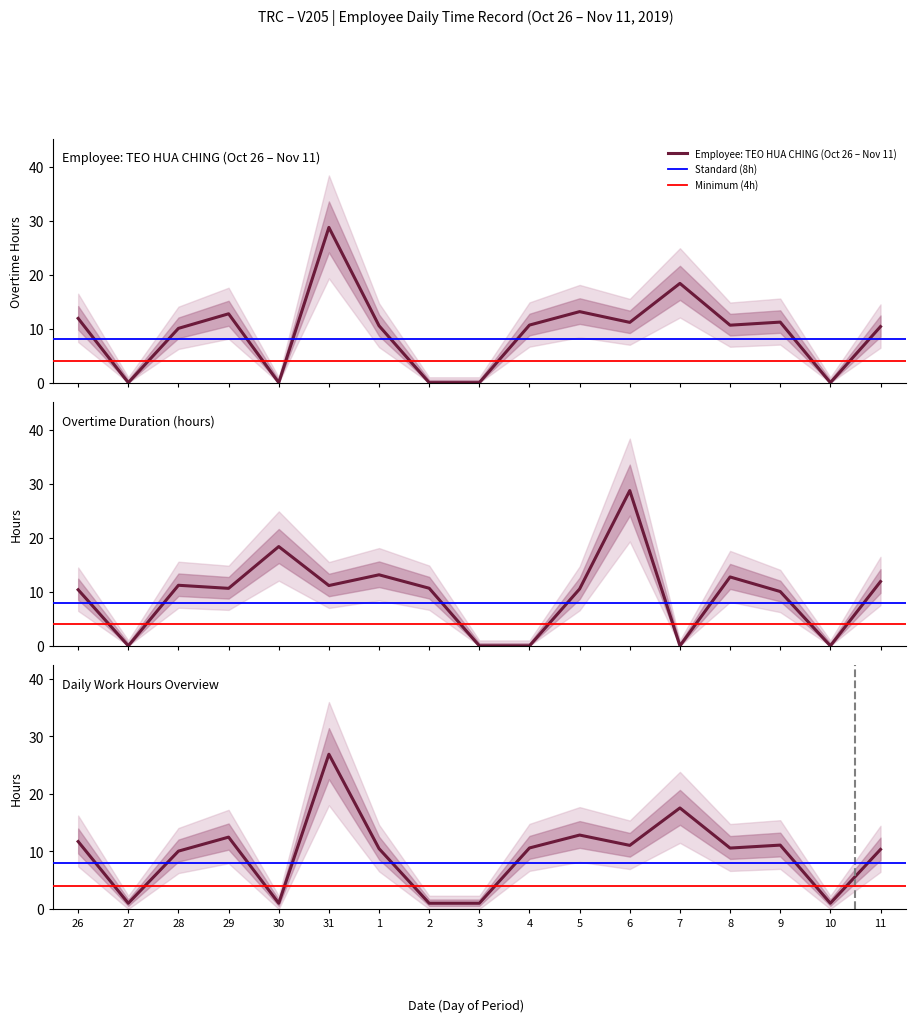

Reading left to right, extract all data points from this chart.

26=11.9	27=0.0	28=10.1	29=12.8	30=0.0	31=28.8	1=10.5	2=0.0	3=0.0	4=10.7	5=13.2	6=11.2	7=18.4	8=10.7	9=11.2	10=0.0	11=10.4